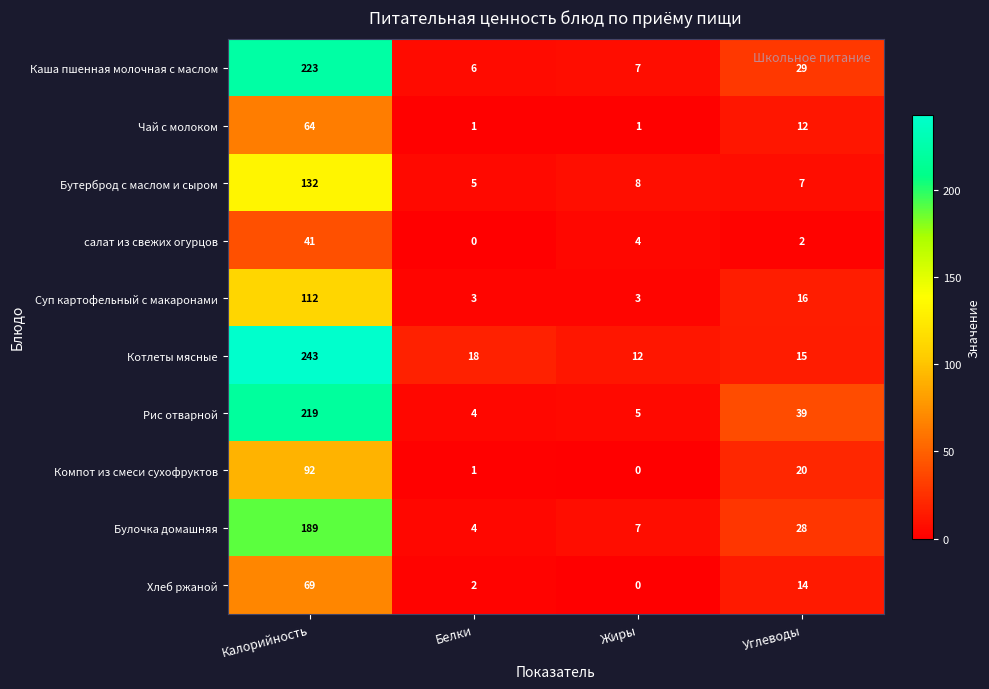

True or false: Суп картофельный с макаронами has a value of 28 at Углеводы.

False